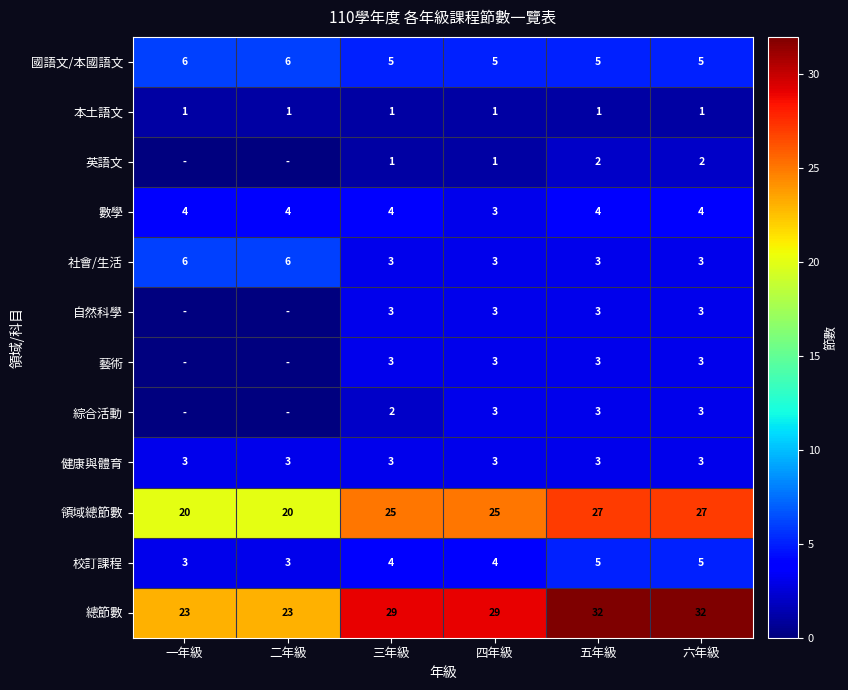

Read the 國語文/本國語文 value at 六年級.

5